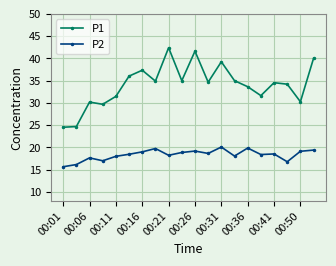

Which series has the largest range (max minus min)?

P1